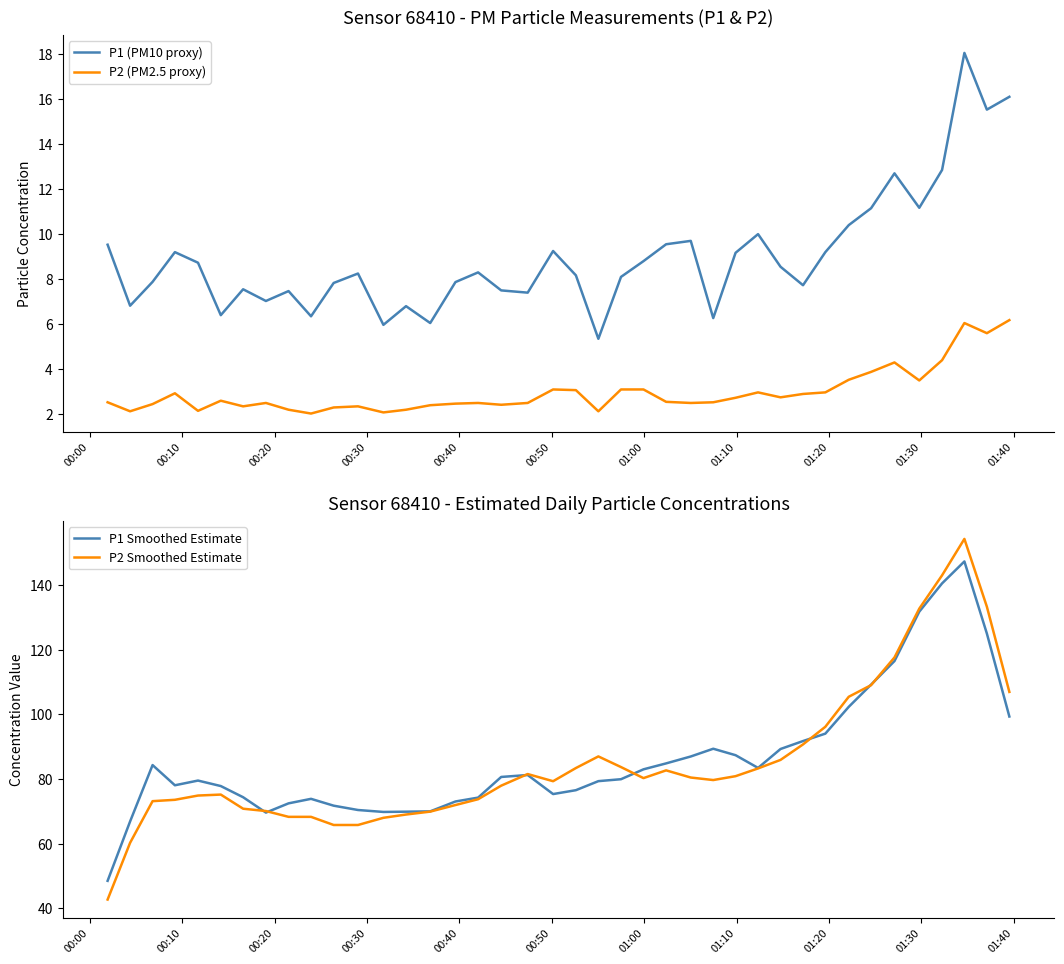

What is the maximum value for P2 (PM2.5 proxy)?

6.2